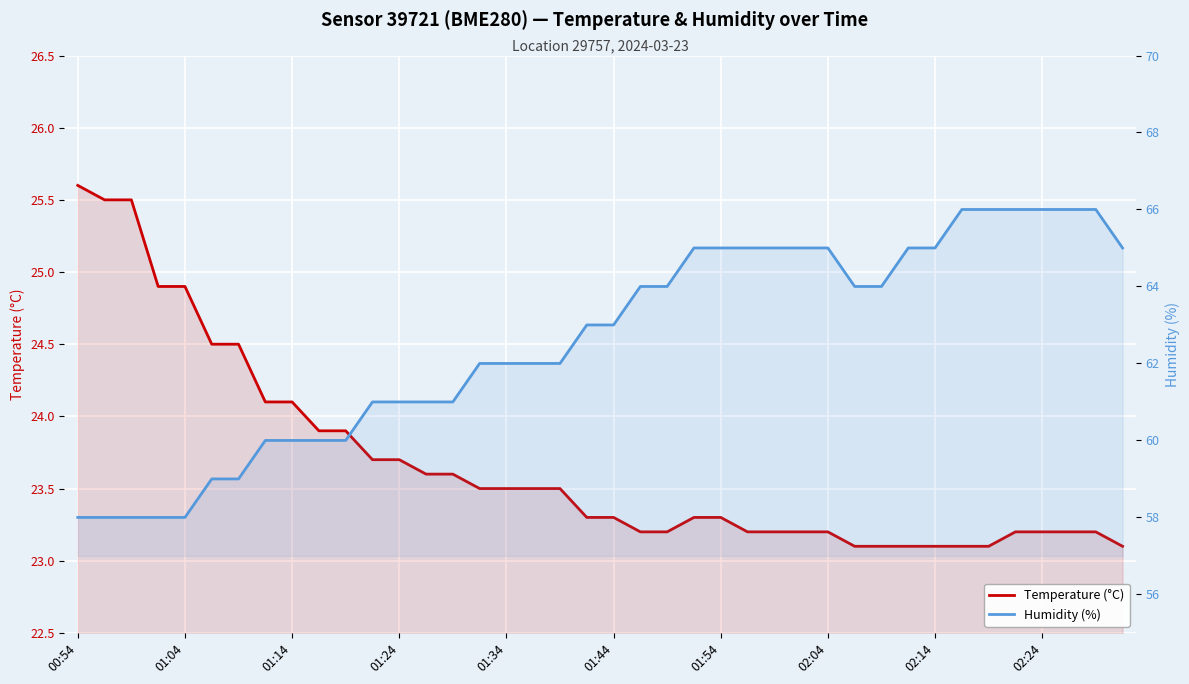

What is the maximum value for Temperature (°C)?

25.6